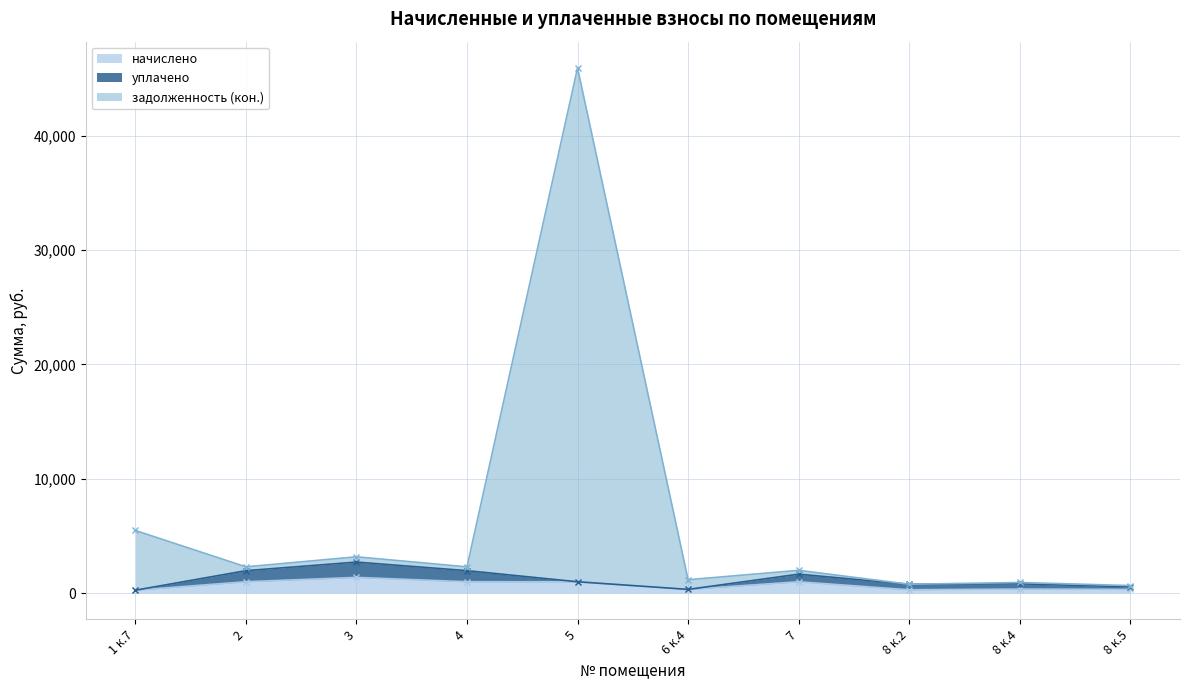

What is the maximum value for начислено?

1380.7